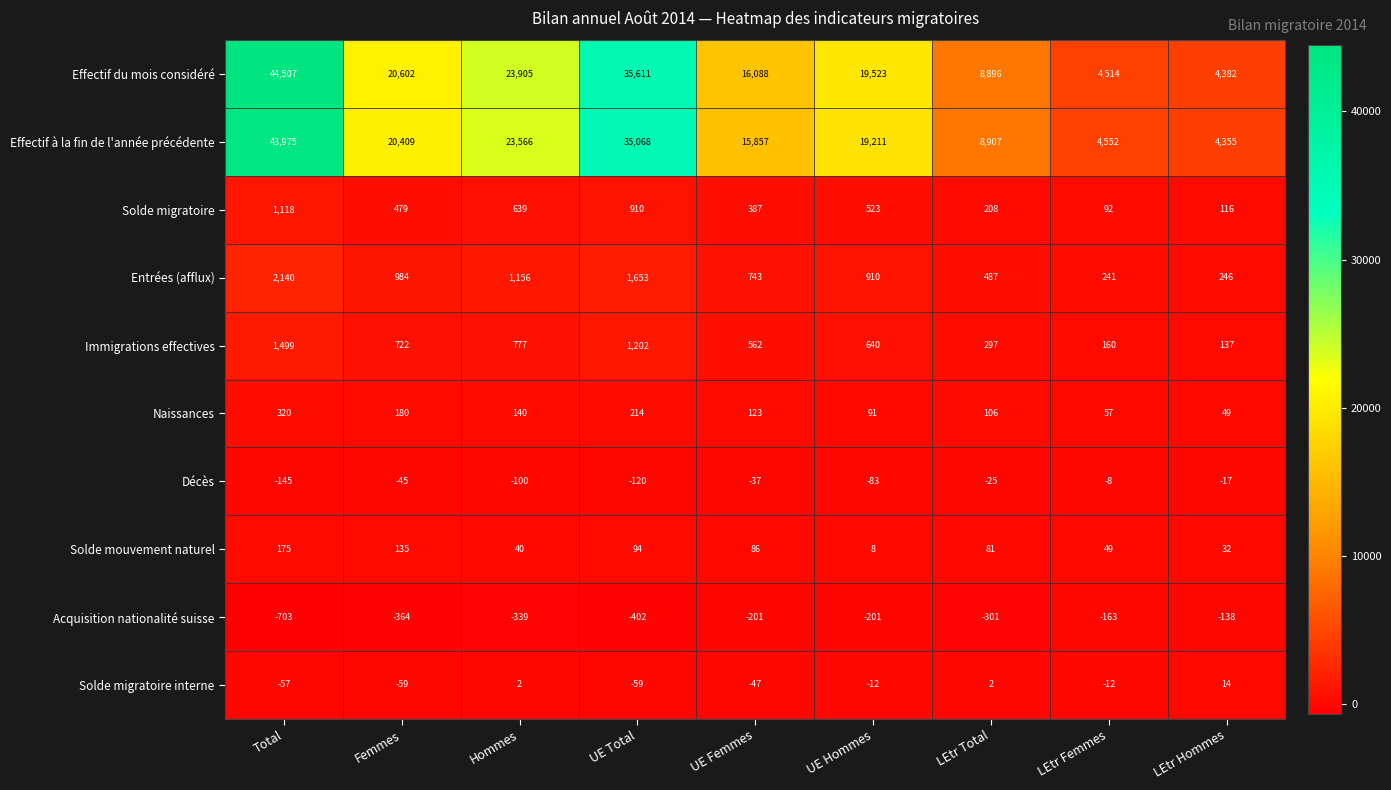

What value does the Entrées (afflux) series have at Total, to the nearest 100?

2100